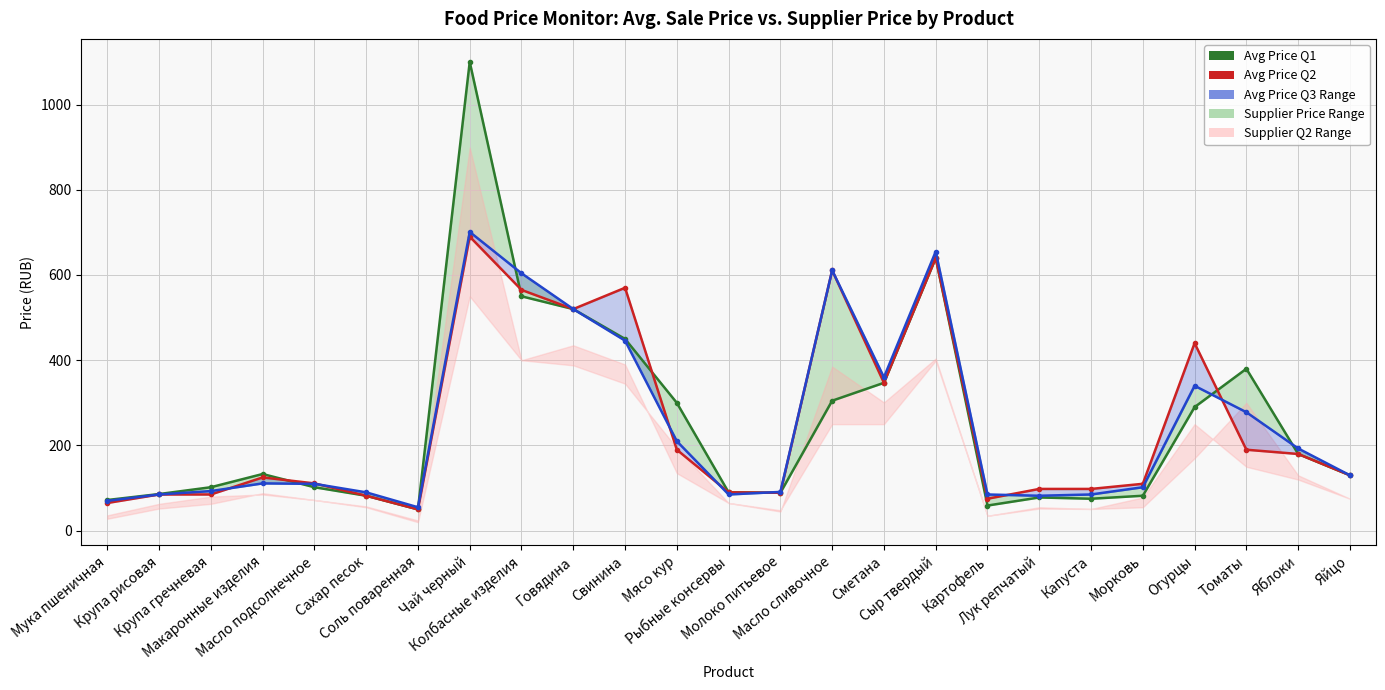

What is the difference between the Средняя продажная цена Q1 values at Свинина and Томаты?

70